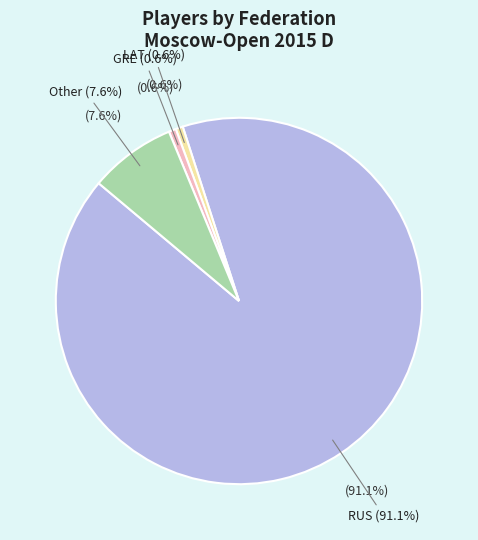

True or false: RUS accounts for 91% of the total.

True